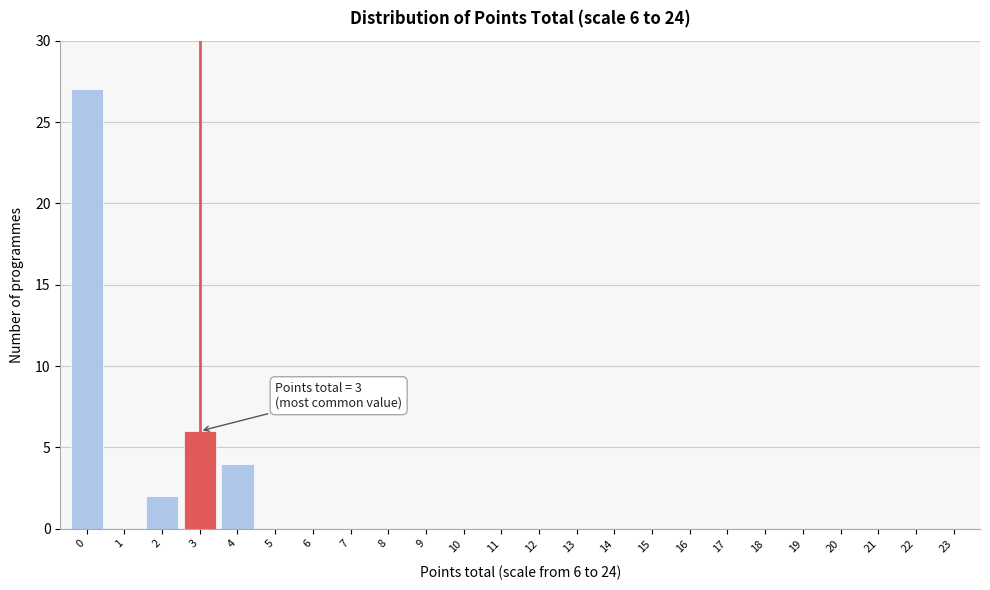

Reading right to left, transcribe all the data shown in this chart.

23=0	22=0	21=0	20=0	19=0	18=0	17=0	16=0	15=0	14=0	13=0	12=0	11=0	10=0	9=0	8=0	7=0	6=0	5=0	4=4	3=6	2=2	1=0	0=27